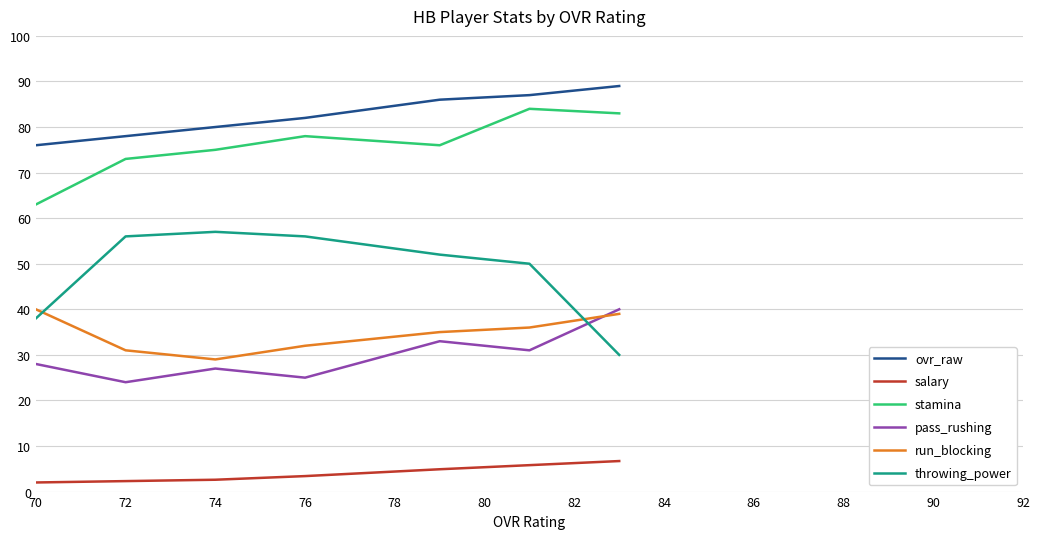

True or false: throwing_power and ovr_raw intersect in this chart.

False